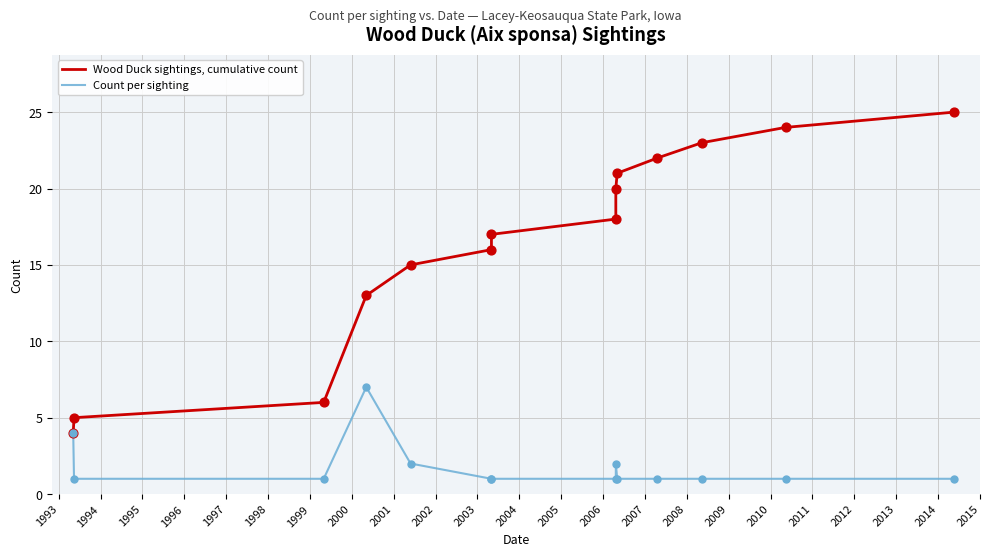

Which series has the largest total across all categories?

Wood Duck sightings, cumulative count